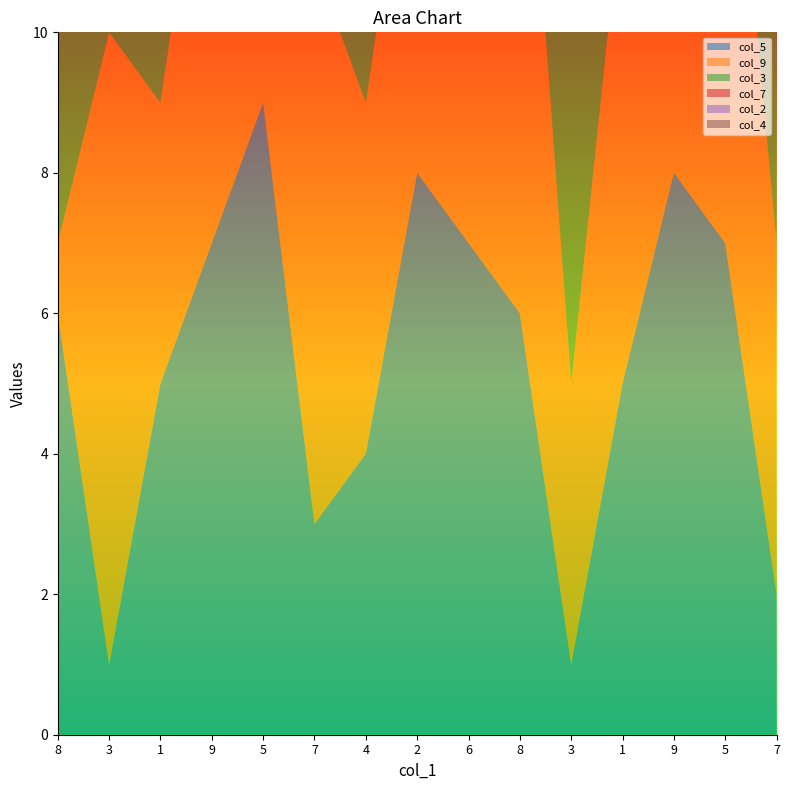

What is the label of the 11th point from the left?

3